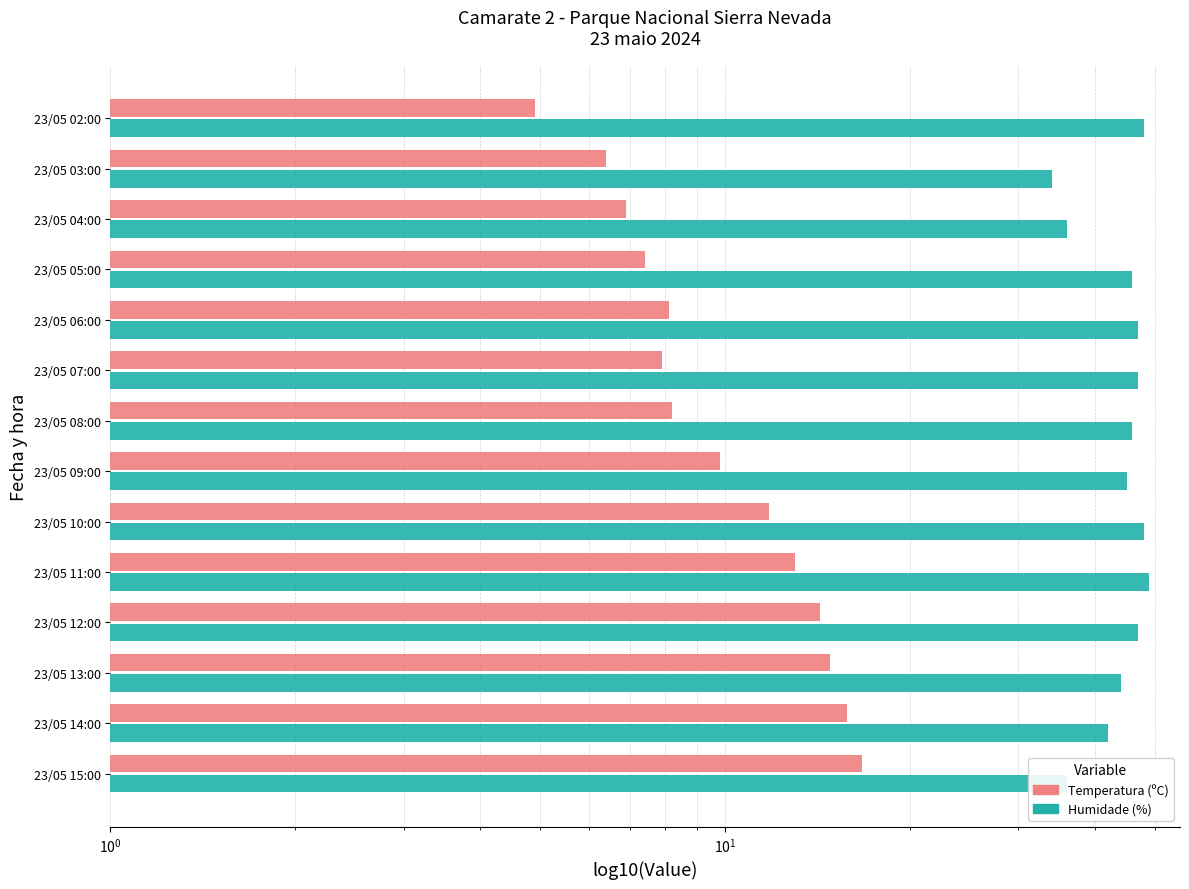

What position from the left is 23/05 09:00?

7